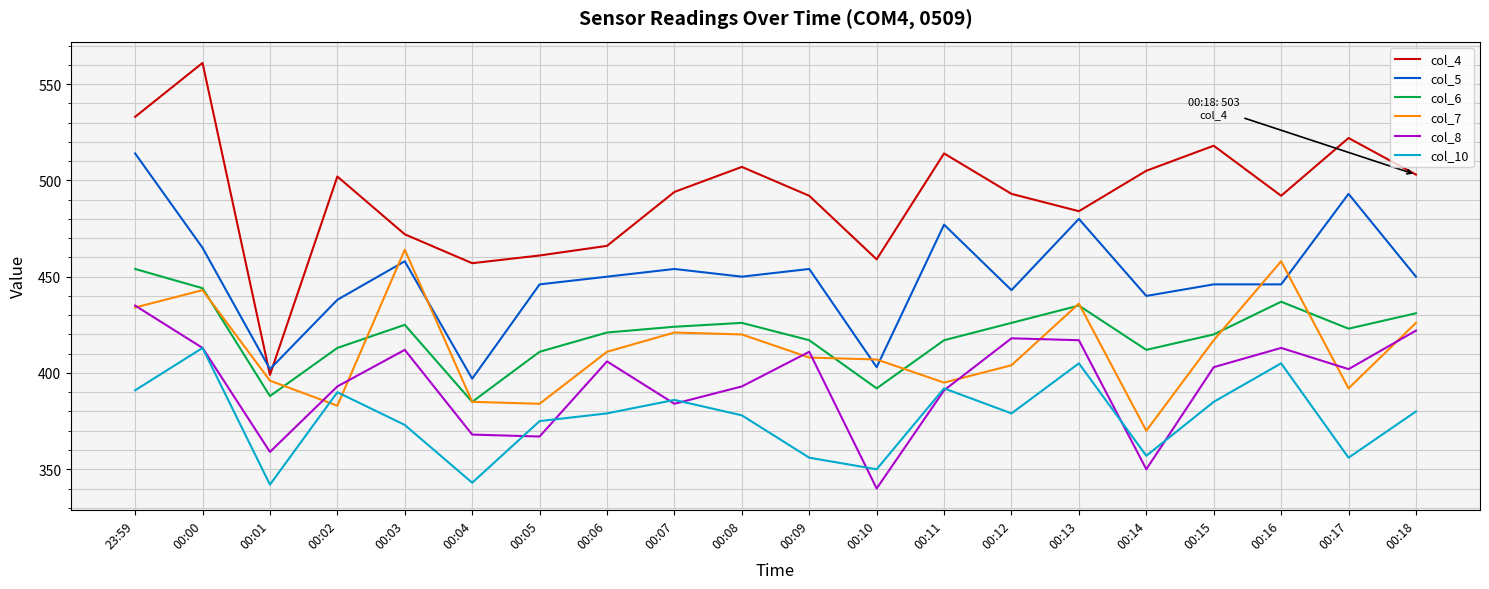

True or false: col_10 and col_4 cross at least once.

False